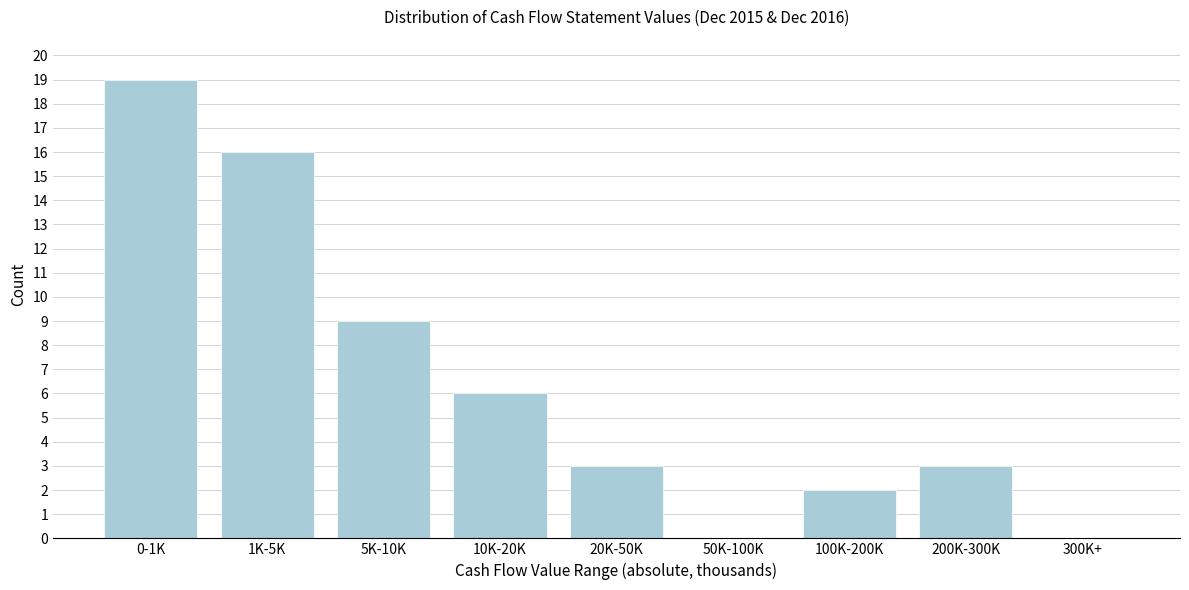

Reading left to right, extract all data points from this chart.

0-1K=19	1K-5K=16	5K-10K=9	10K-20K=6	20K-50K=3	50K-100K=0	100K-200K=2	200K-300K=3	300K+=0